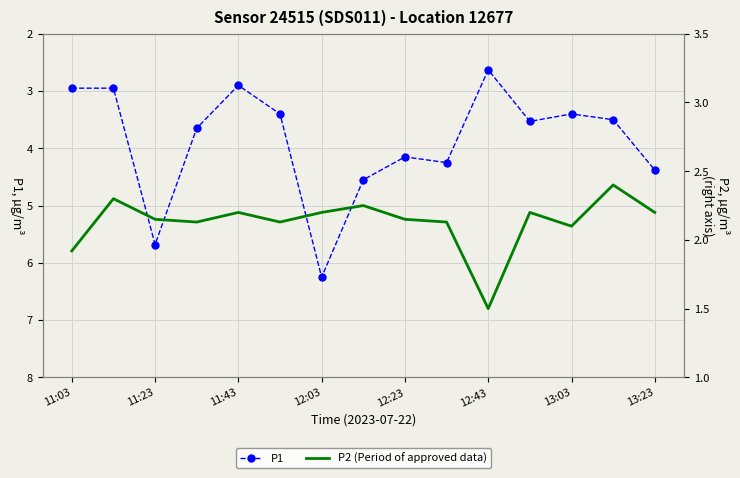

Reading left to right, what are all the values shown in this chart?

P1: 3.0	3.0	5.7	3.6	2.9	3.4	6.2	4.5	4.2	4.2	2.6	3.5	3.4	3.5	4.4
P2 (Period of approved data): 1.9	2.3	2.1	2.1	2.2	2.1	2.2	2.2	2.1	2.1	1.5	2.2	2.1	2.4	2.2